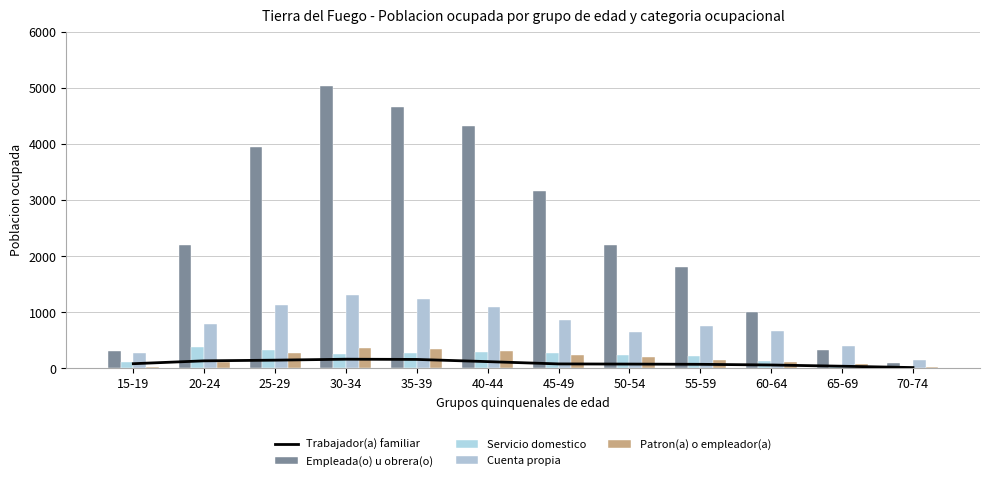

At how many categories does at least one series exceed 1651?

8